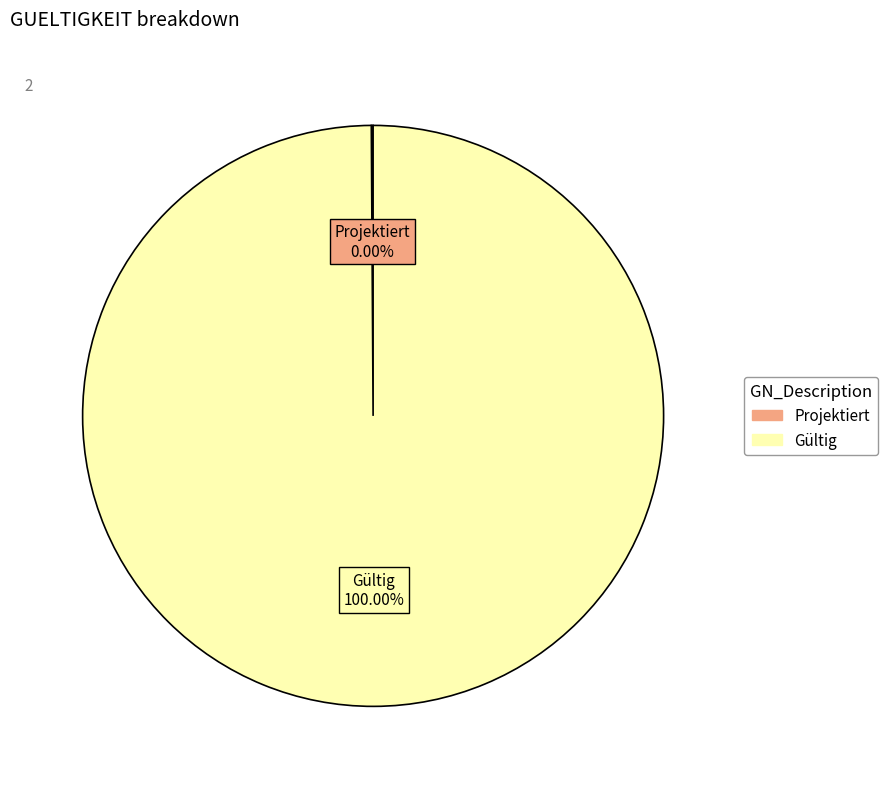

To the nearest percent, what is the average slice percentage?

50%